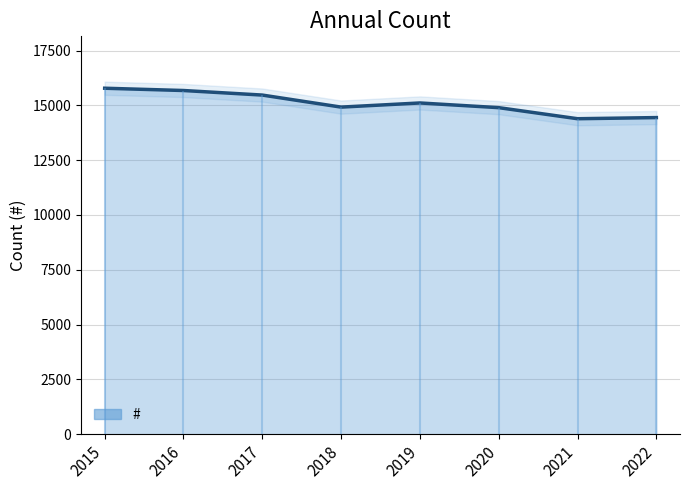

What is the minimum value shown in the chart?

14391